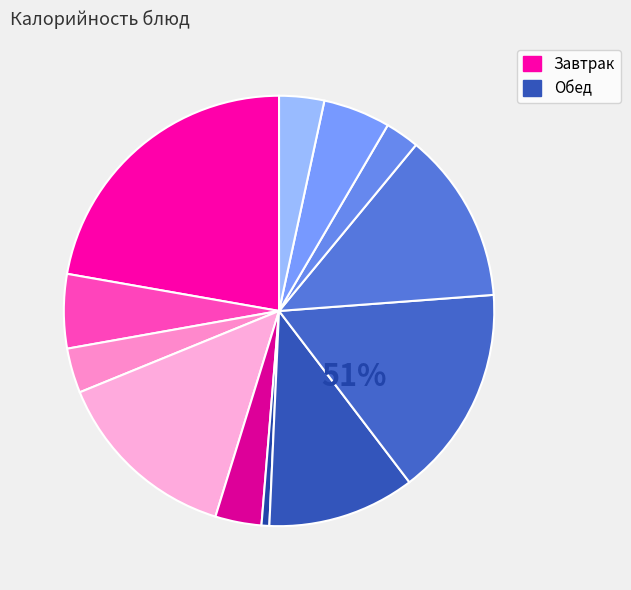

What is the change in value from Компот из сухофруктов to Макаронные изделия?

+105.0